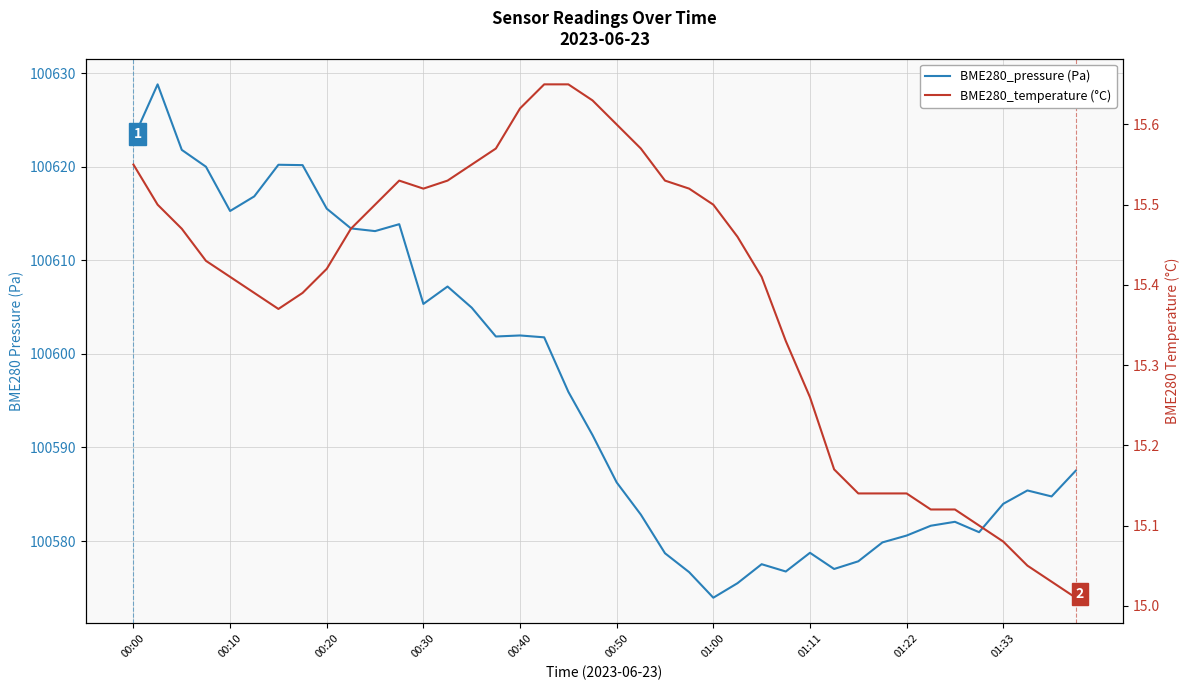

What is the total value across all series at 39?

100602.5